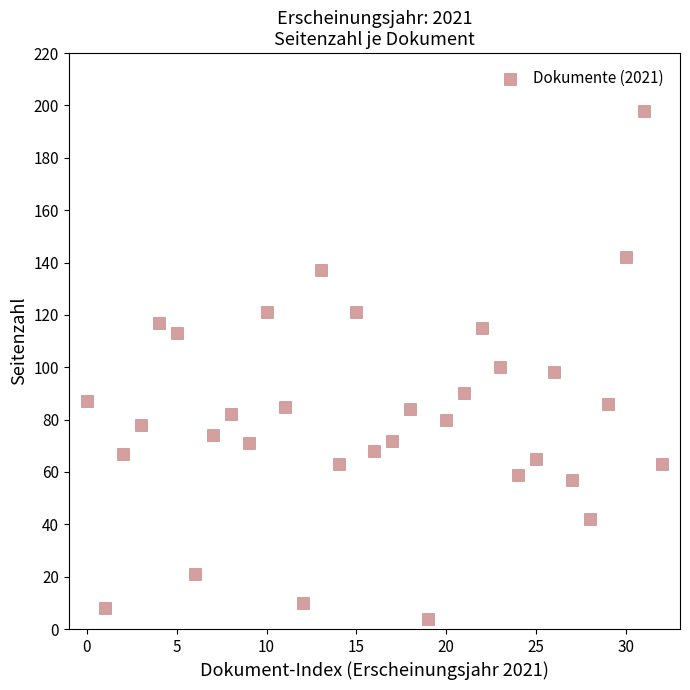

What is the range of Y values (max minus min)?

194